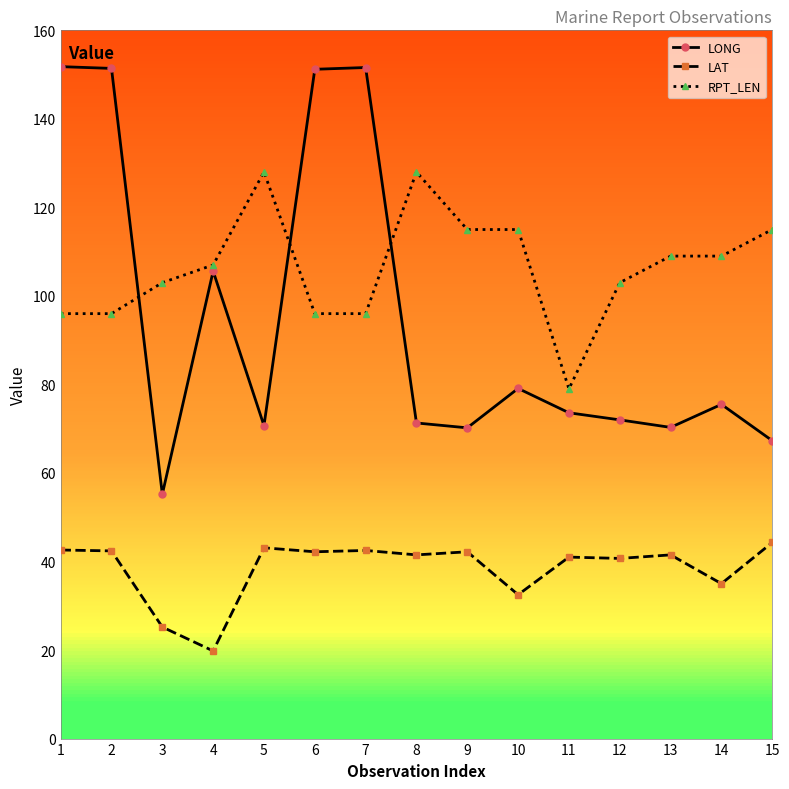

True or false: LONG and RPT_LEN cross at least once.

True